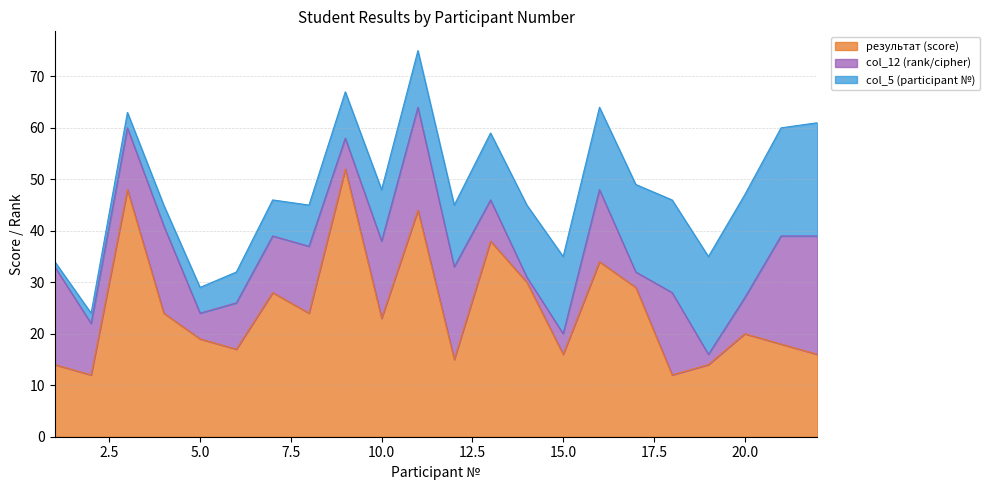

How many values in the col_5 series are below 12?

11